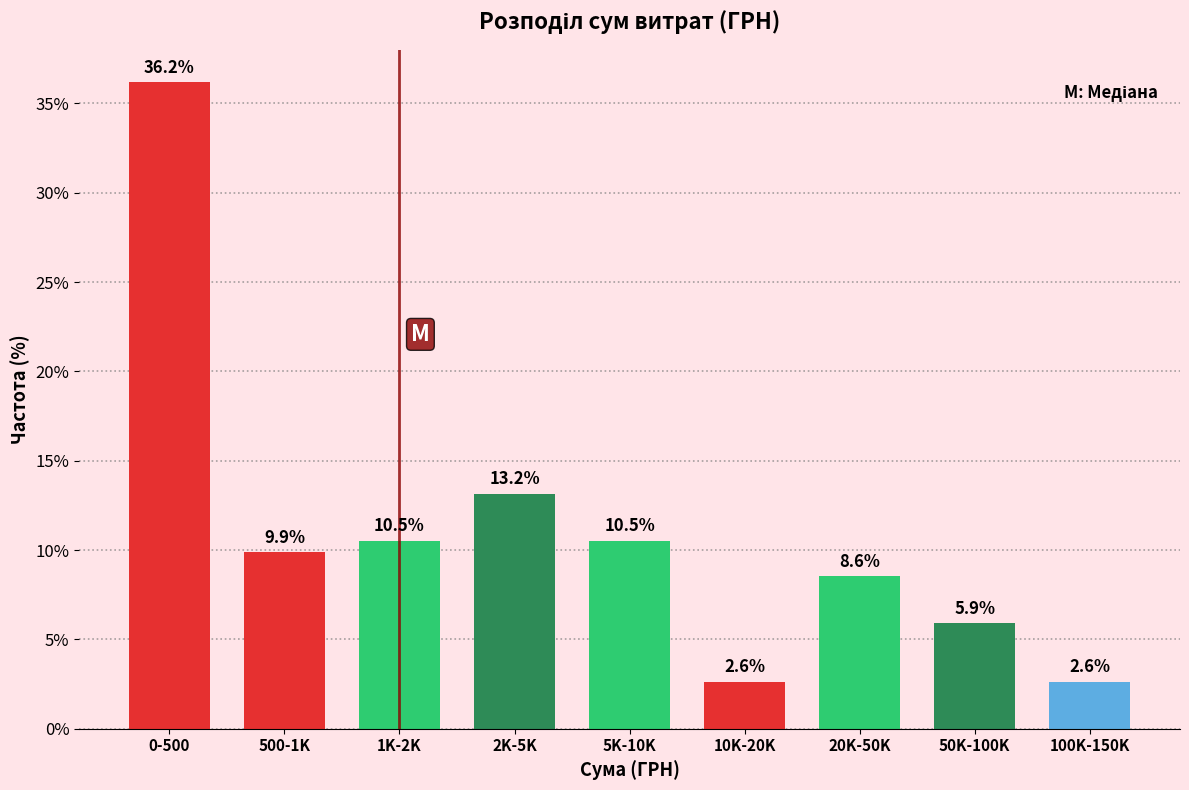

Reading left to right, transcribe all the data shown in this chart.

0-500=36.2	500-1K=9.9	1K-2K=10.5	2K-5K=13.2	5K-10K=10.5	10K-20K=2.6	20K-50K=8.6	50K-100K=5.9	100K-150K=2.6